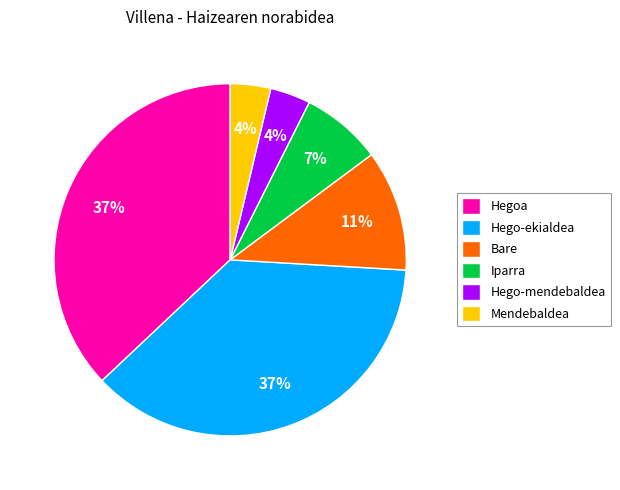

To the nearest percent, what is the average slice percentage?

17%